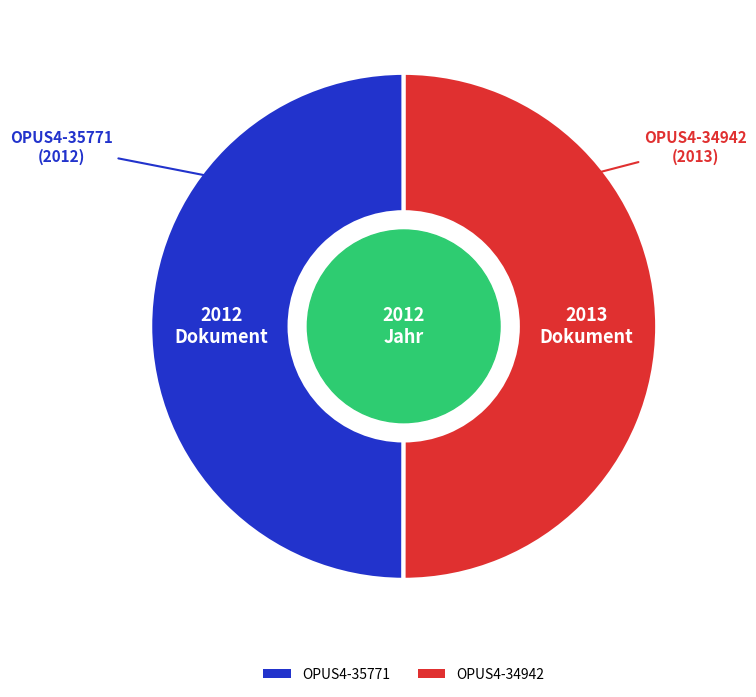

The OPUS4-35771 slice represents 50% of the pie. True or false?

True